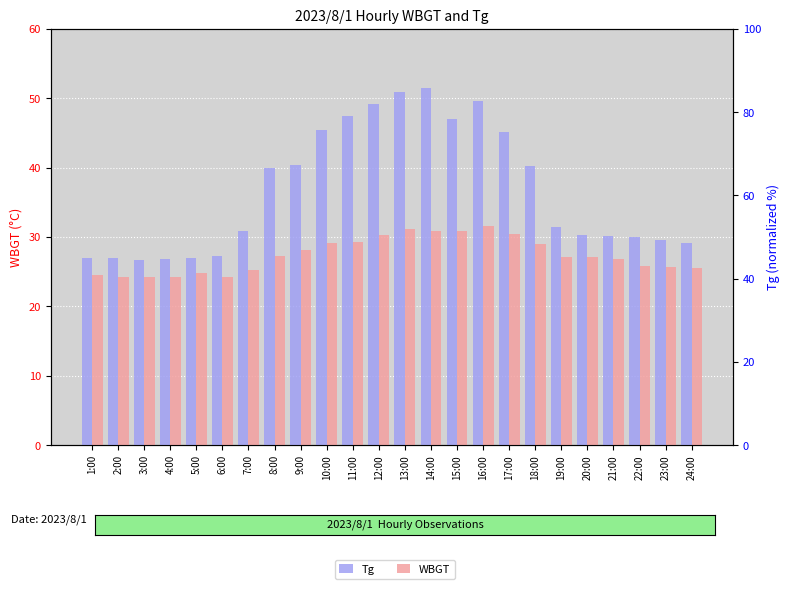

At which category is the sum across all series the highest?

14:00